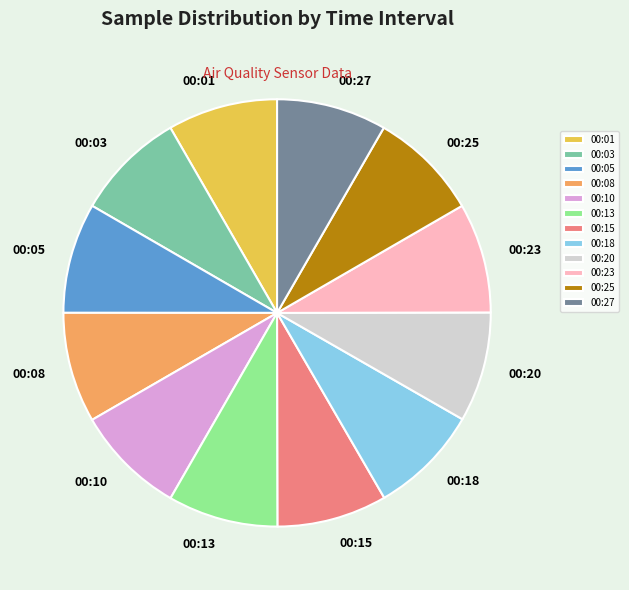

True or false: 00:18 accounts for 8% of the total.

True